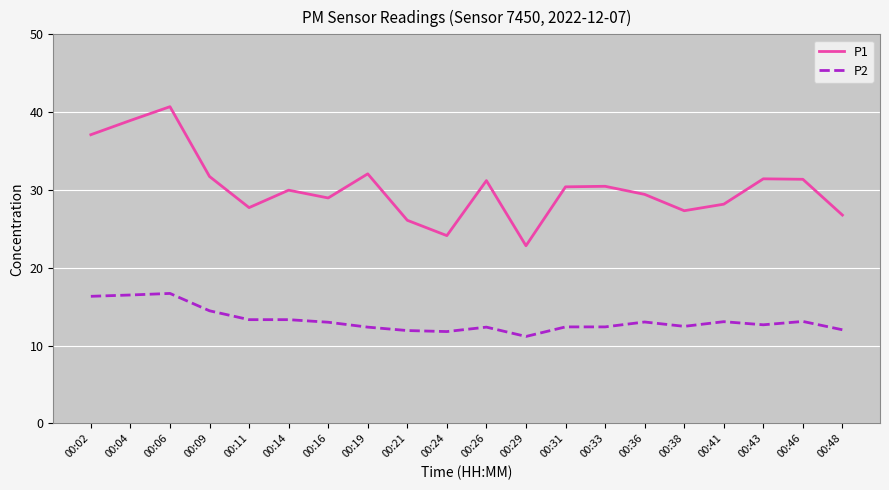

Is the value of P2 at 00:11 greater than the value of P1 at 00:09?

No